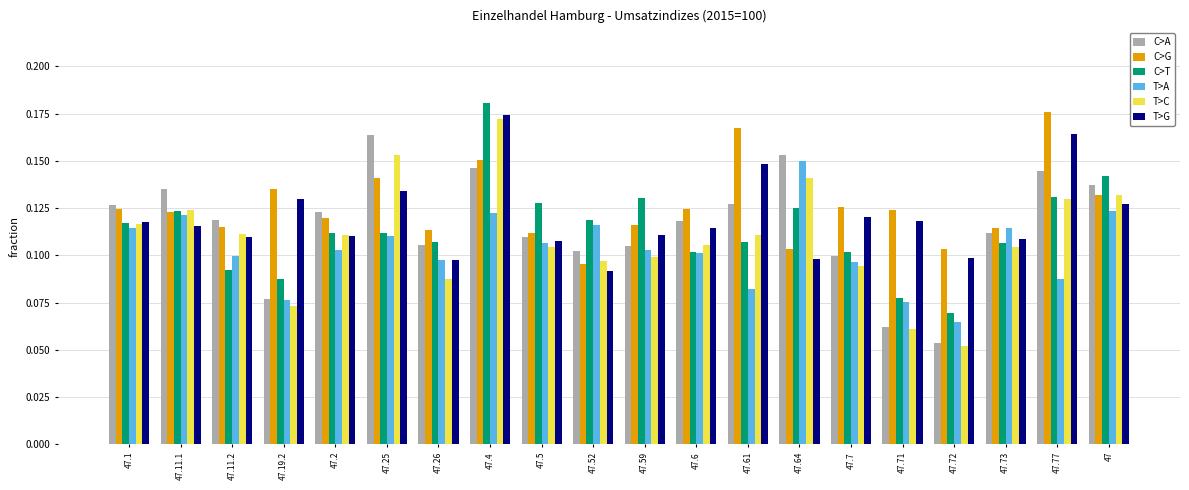

At how many categories does at least one series exceed 0?

20